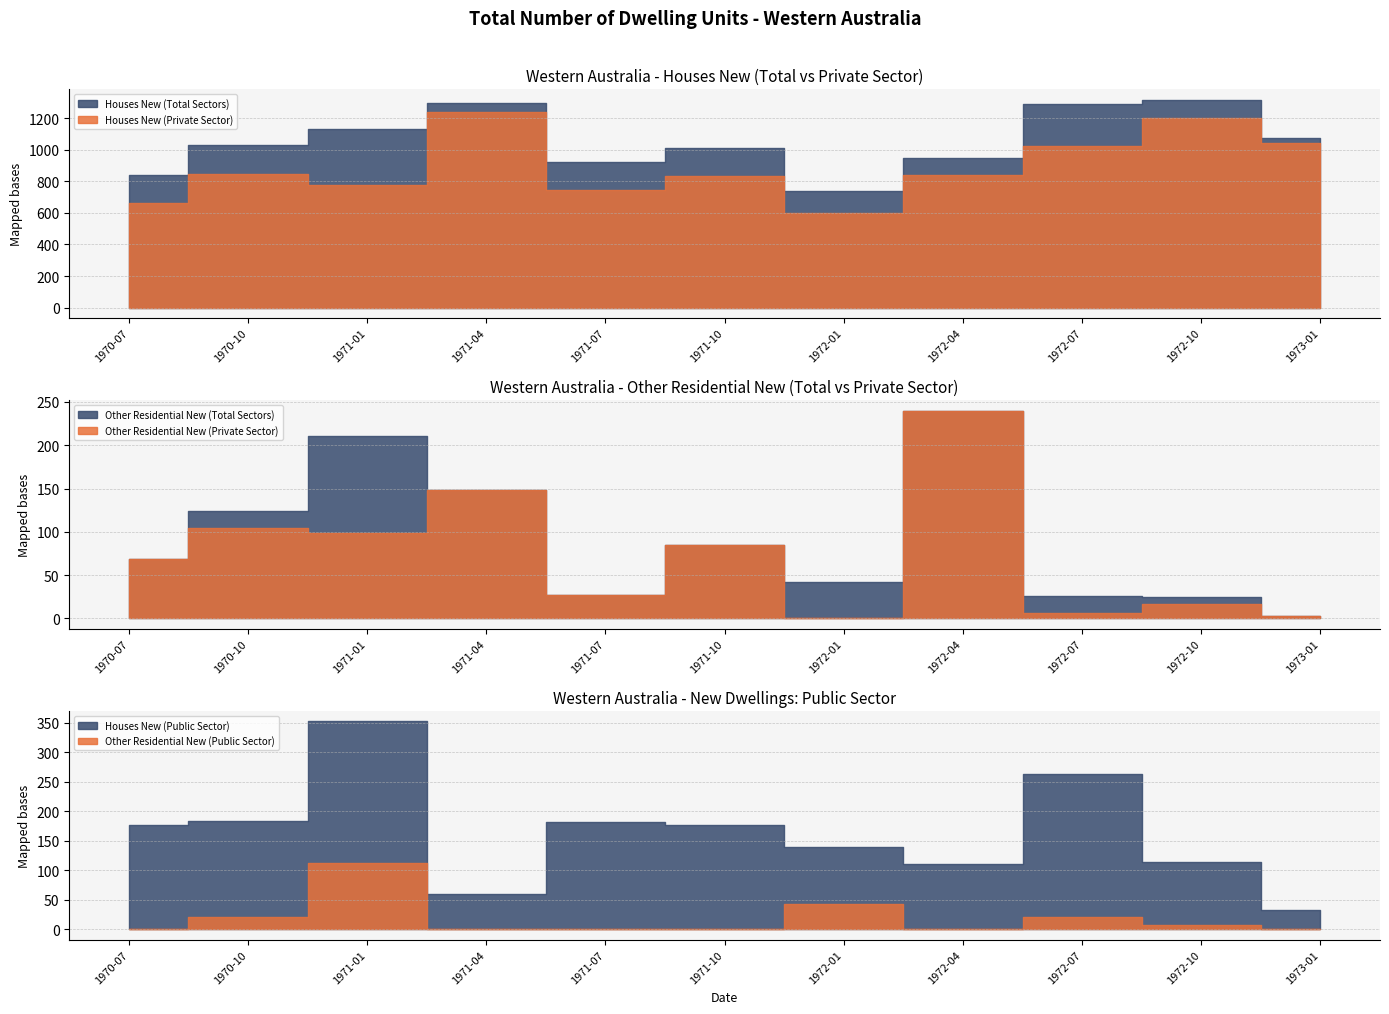

What is the value of the Houses New (Total Sectors) point at the 3rd from the left?

1129